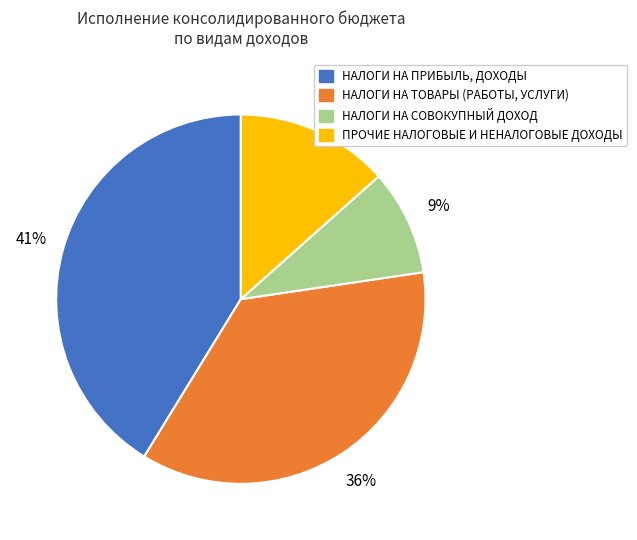

How many segments does this pie chart have?

4